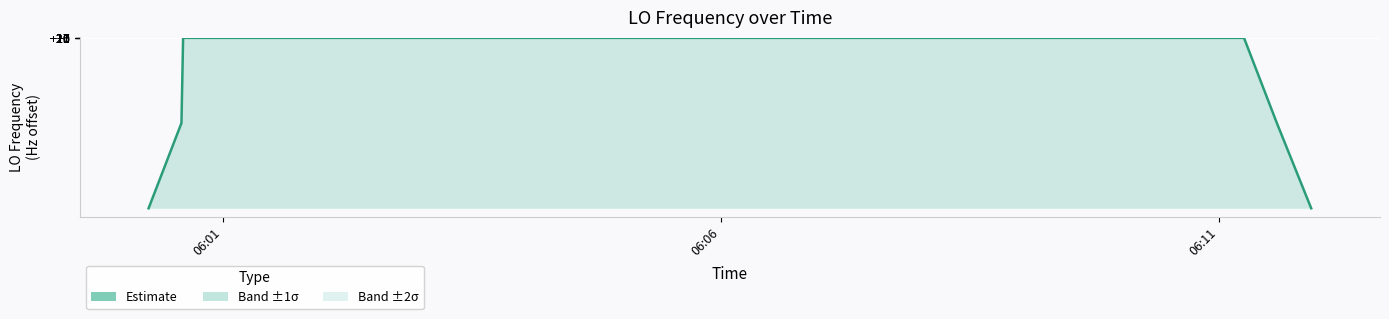

Where is the data nearest to the value 10?

06:06